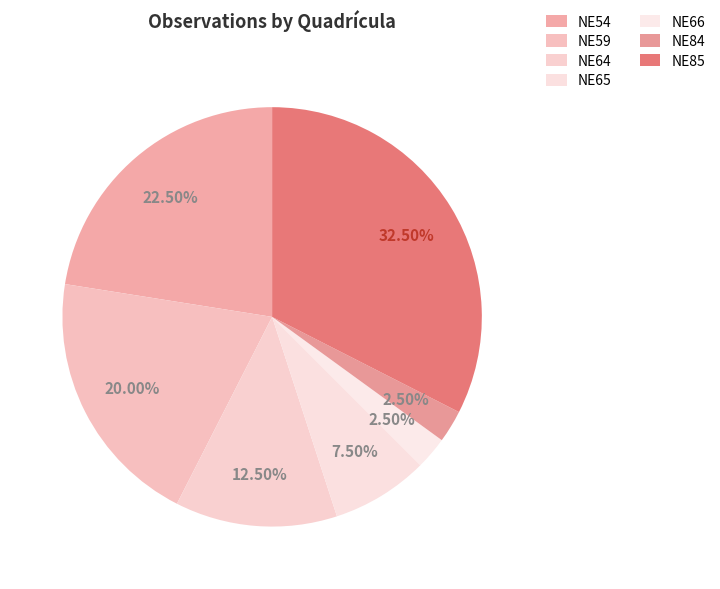

How many slices are in this pie chart?

7